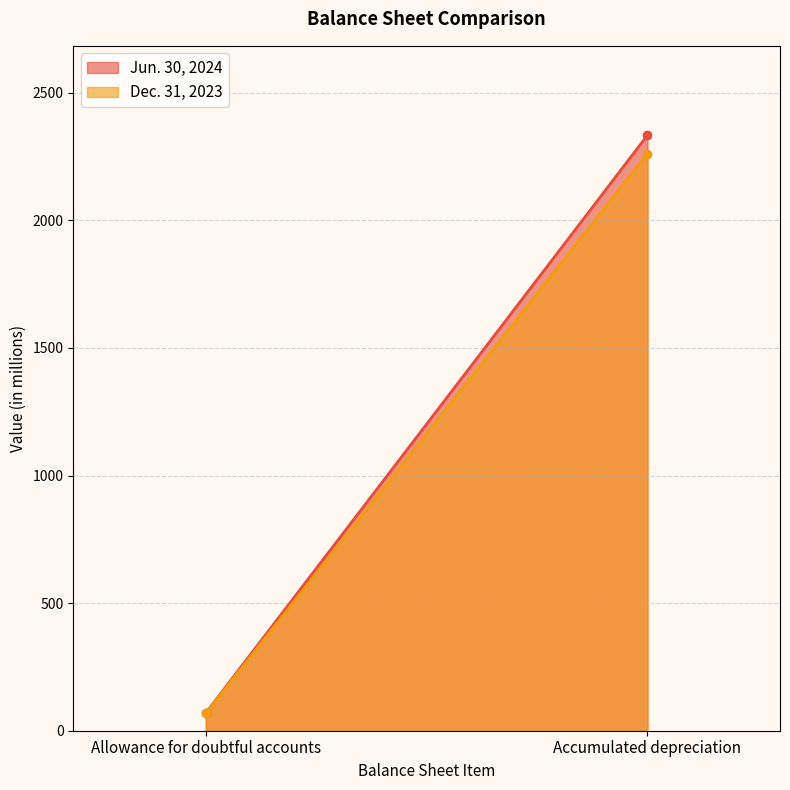

What is the difference between the highest and lowest values at Accumulated depreciation?

72.0